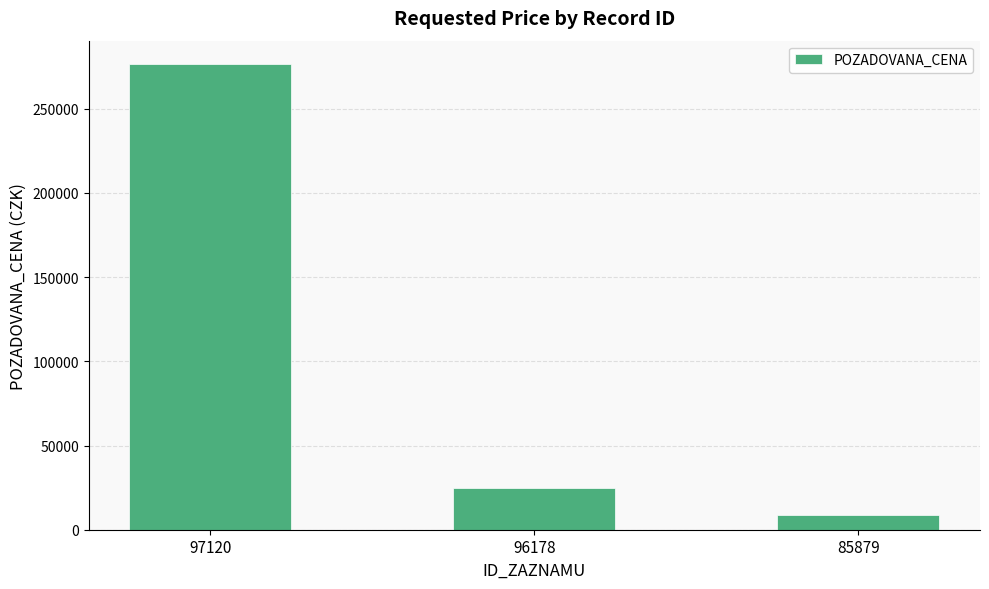

At which label is the value closest to 142615?

96178